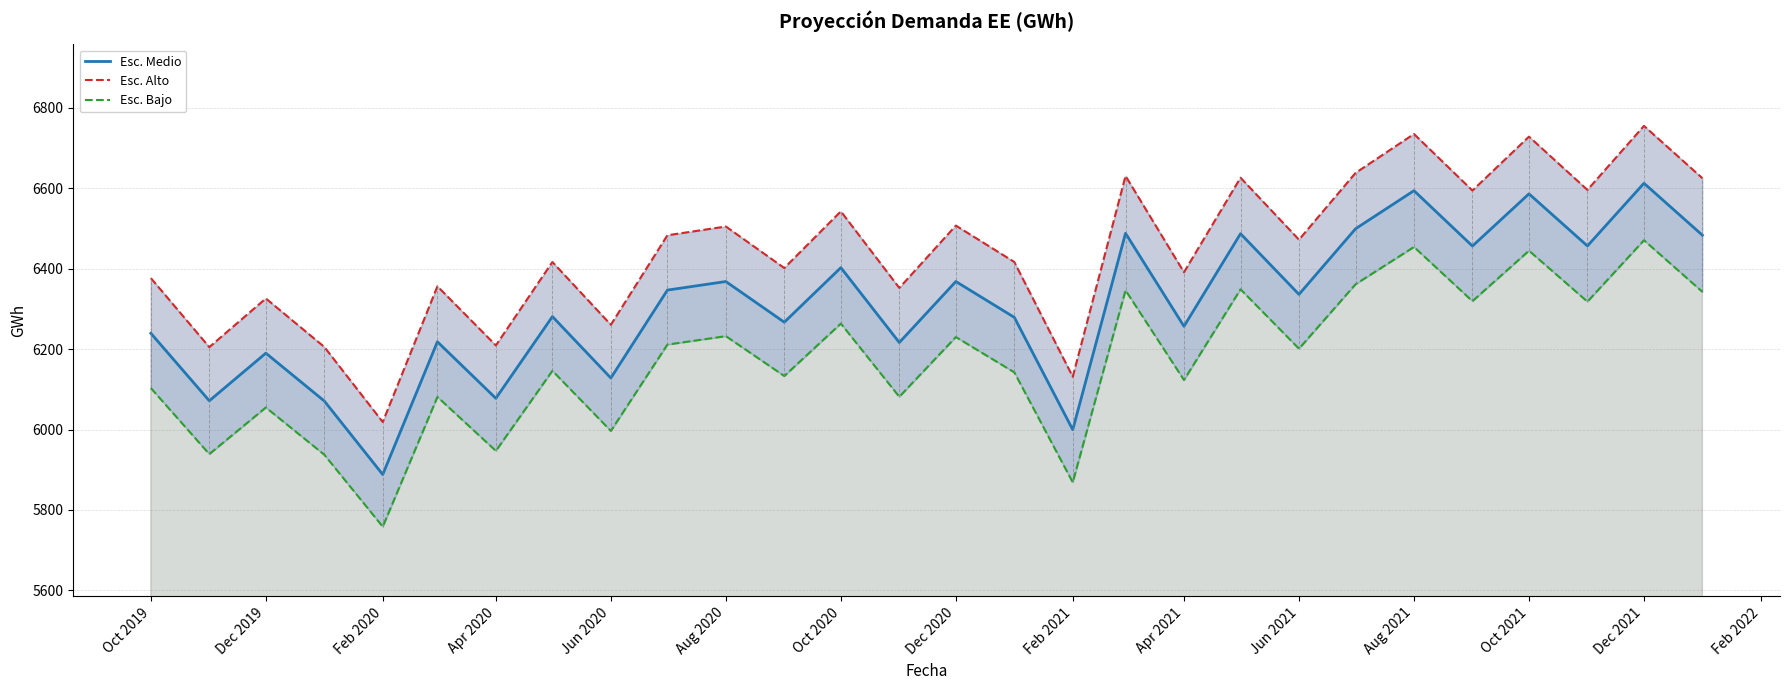

What is the minimum value for Esc. Bajo?

5758.5